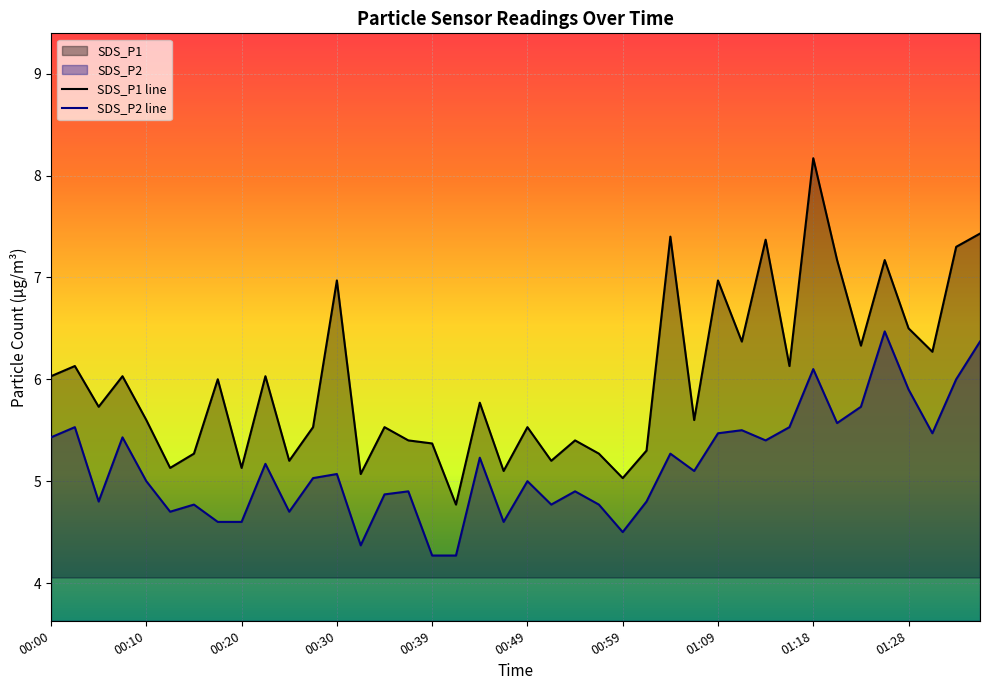

True or false: SDS_P1 line and SDS_P2 line cross at least once.

False